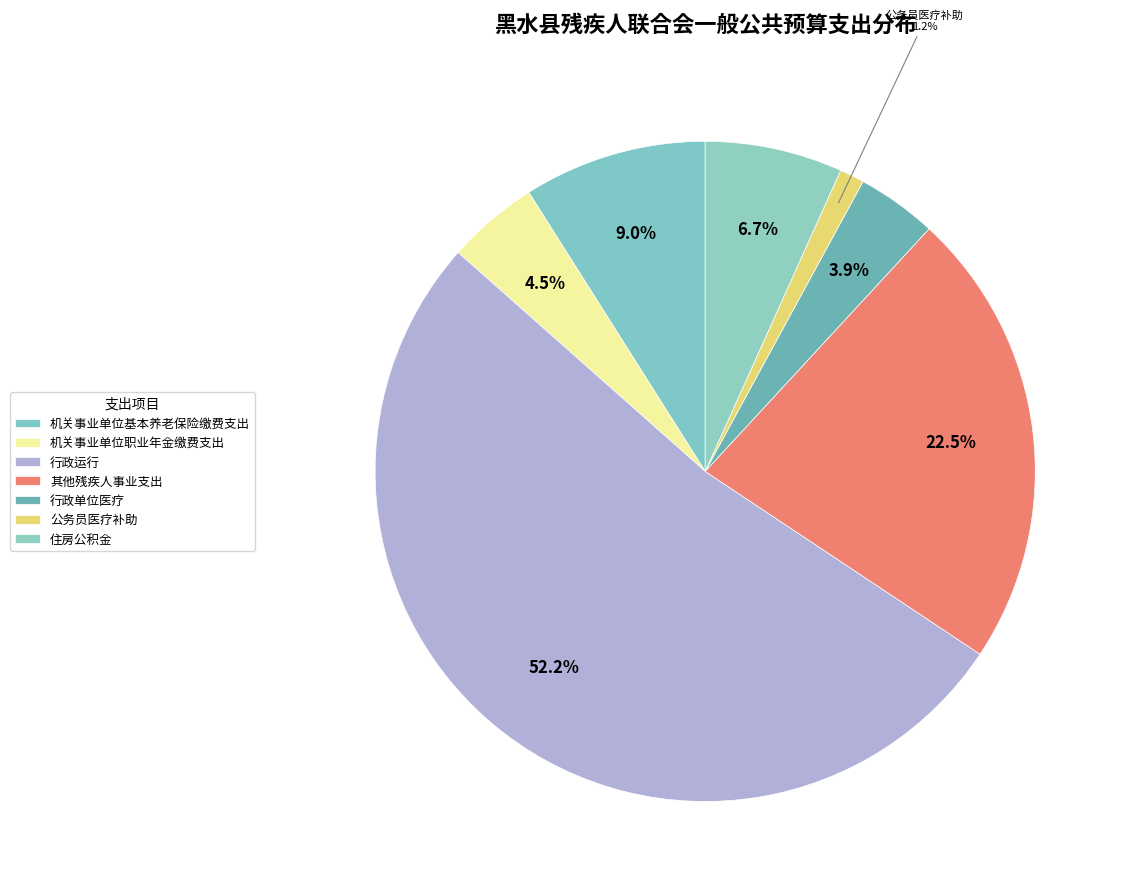

How many segments does this pie chart have?

7